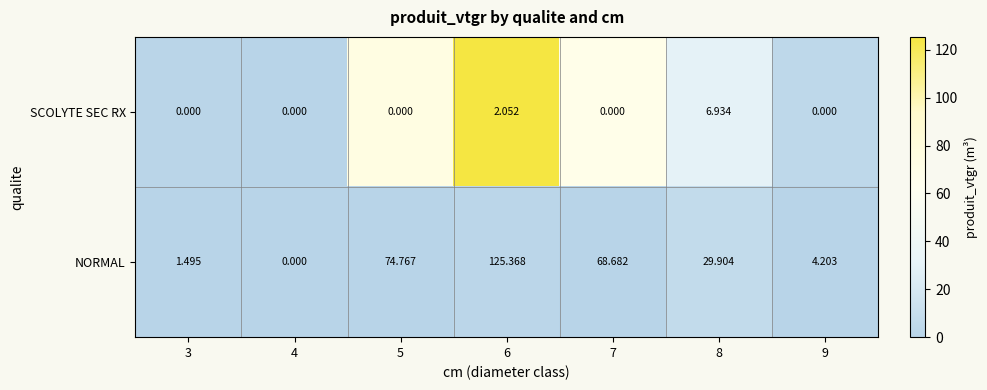

At which category is the sum across all series the highest?

6